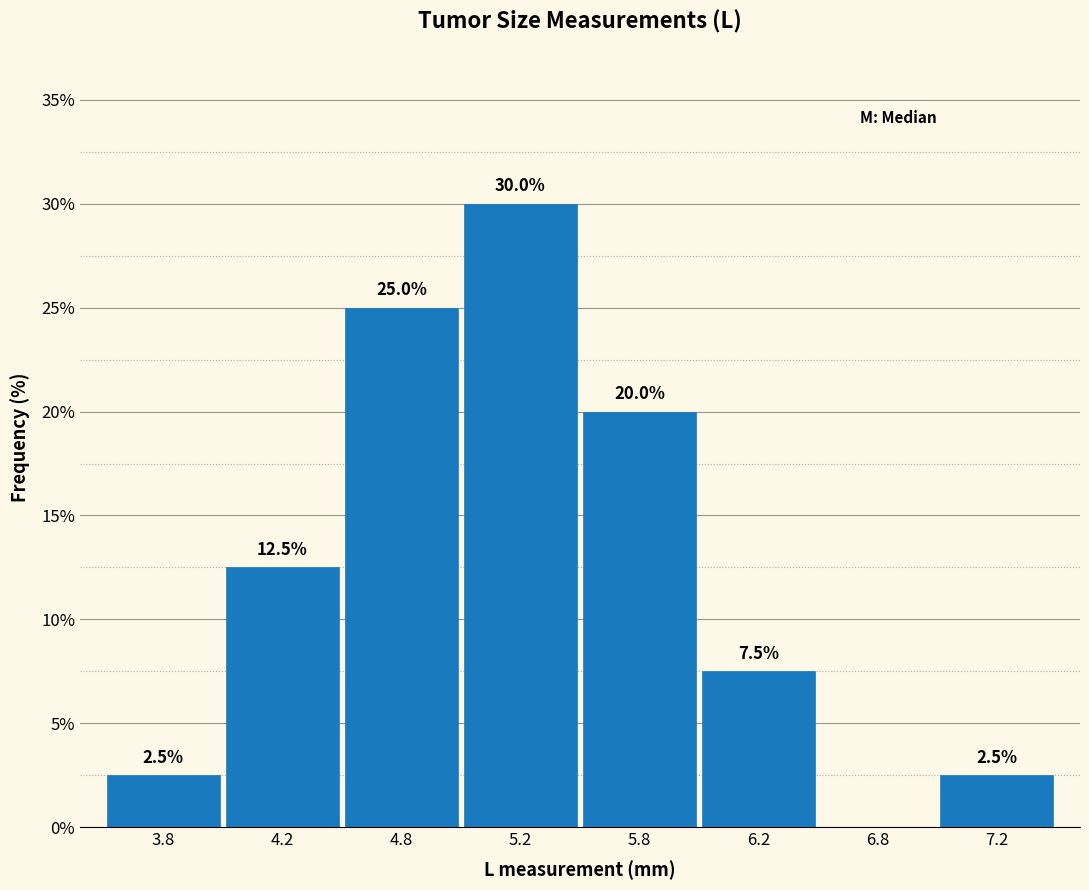

Reading left to right, list all the values displayed in this chart.

3.8=2.5	4.2=12.5	4.8=25.0	5.2=30.0	5.8=20.0	6.2=7.5	6.8=0.0	7.2=2.5